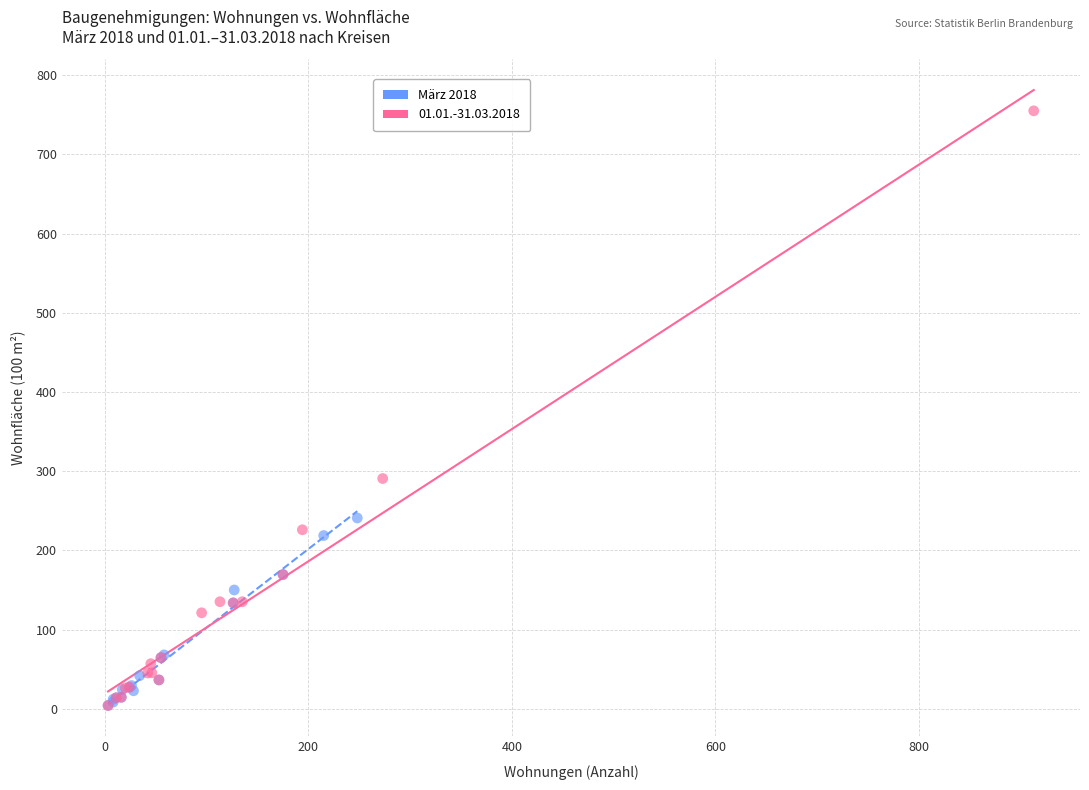

Which series reaches the maximum Y coordinate?

01.01.-31.03.2018